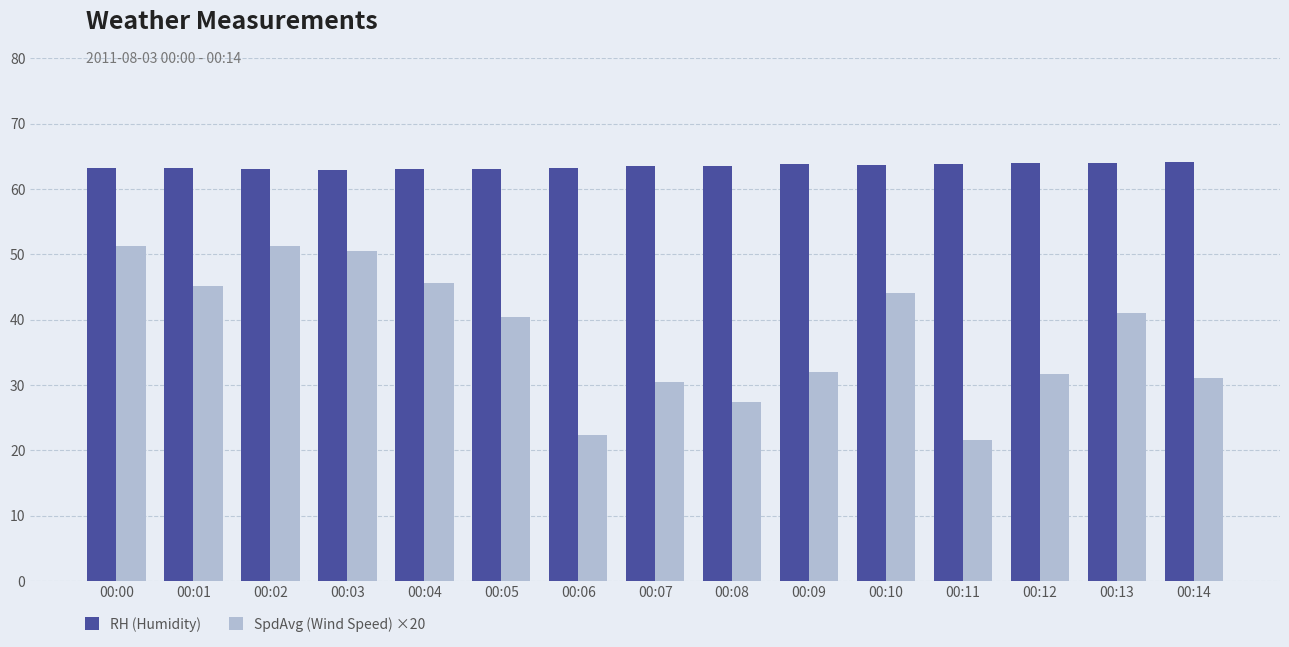

What is the total value across all series at 00:14?

95.1